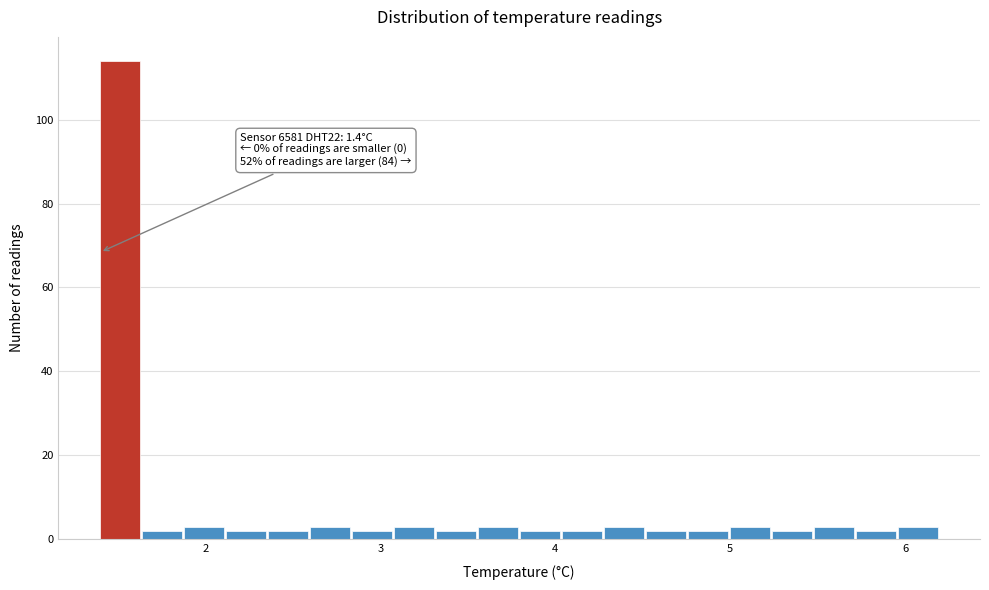

Read against the x-axis, roughly where is the centre of the tallest bar?

1.5